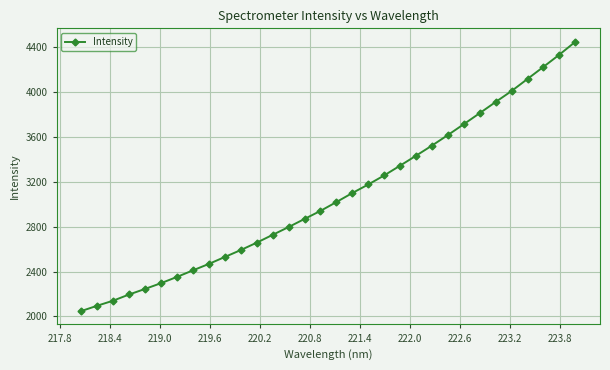

True or false: the data has more than 2 interior local peaks.

False